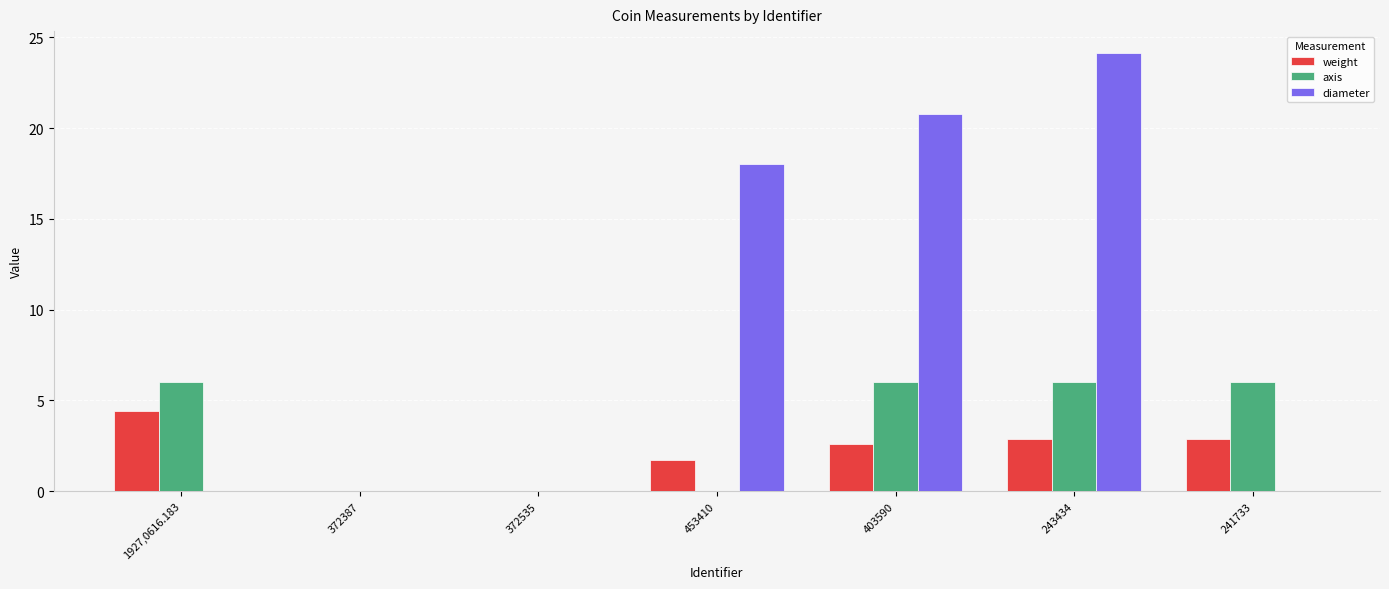

The diameter series shows 0.0 at 1927,0616.183. True or false?

True